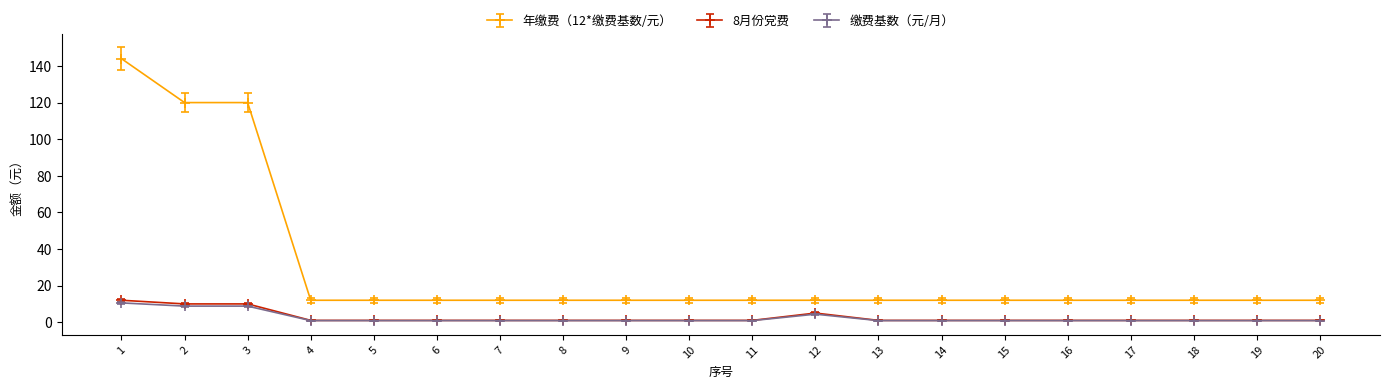

Between 3 and 15, which series saw the biggest shift?

年缴费（12*缴费基数/元）